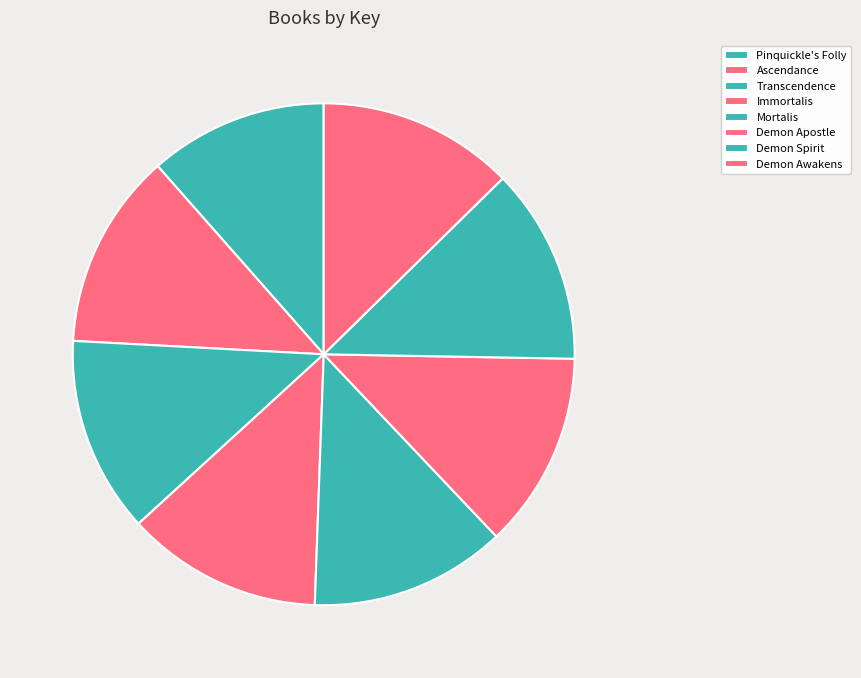

Combined, do Demon Awakens and Demon Apostle account for over 50%?

No